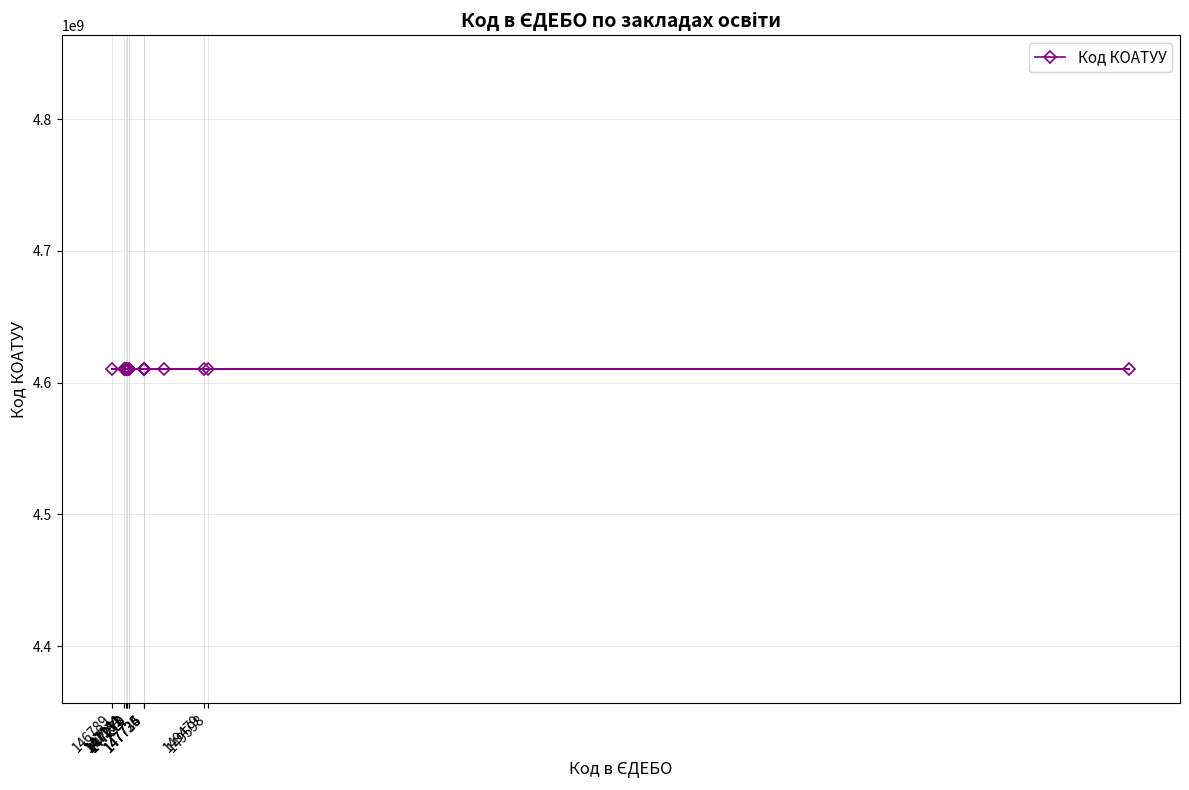

What is the difference between the maximum and minimum values?

29941